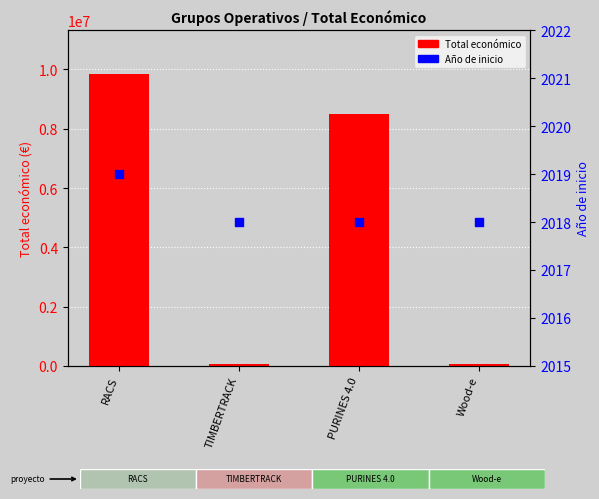

Which series has the largest total across all categories?

Total económico